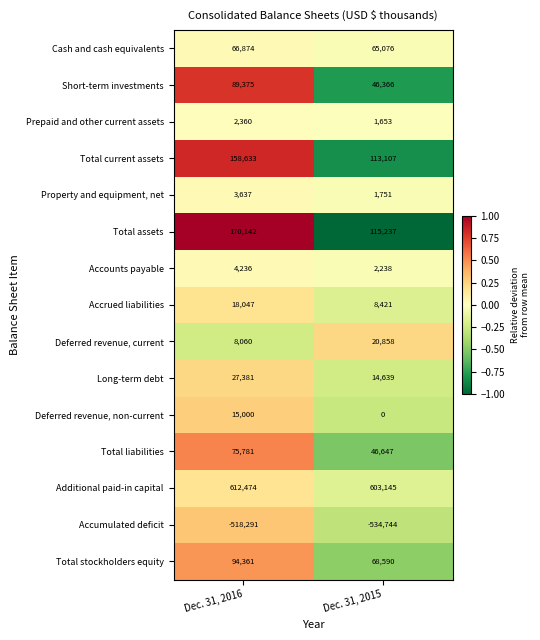

At which category is the sum across all series the highest?

Dec. 31, 2016